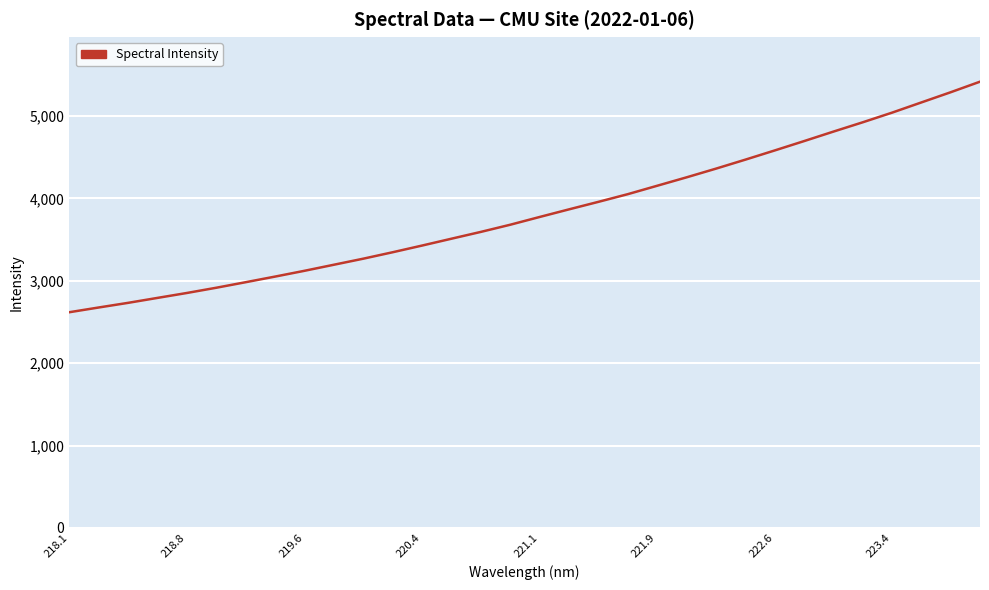

What is the difference between the maximum and minimum values?

2799.1